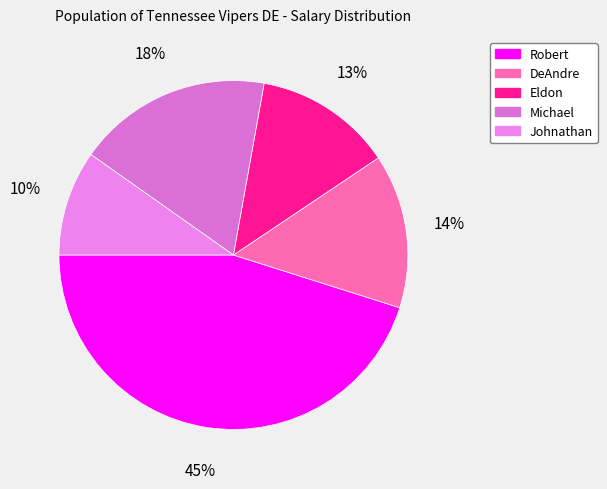

Which category has the biggest portion of the pie?

Robert